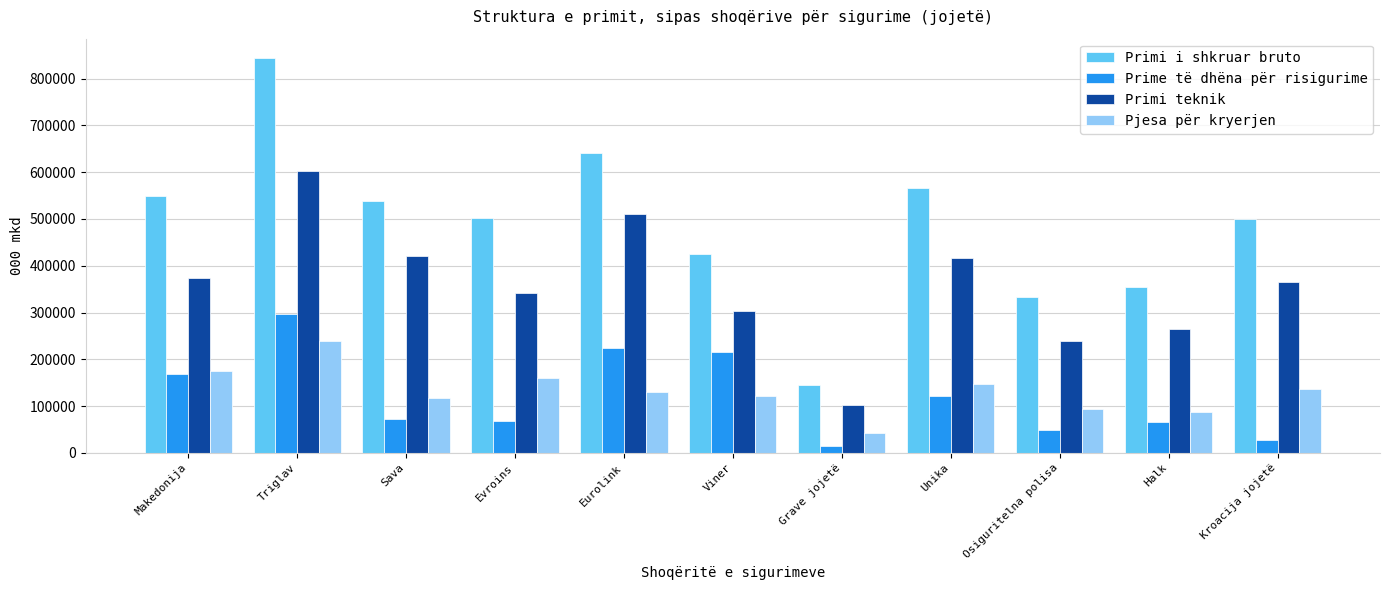

What is the total value across all series at Kroacija jojetë?

1029233